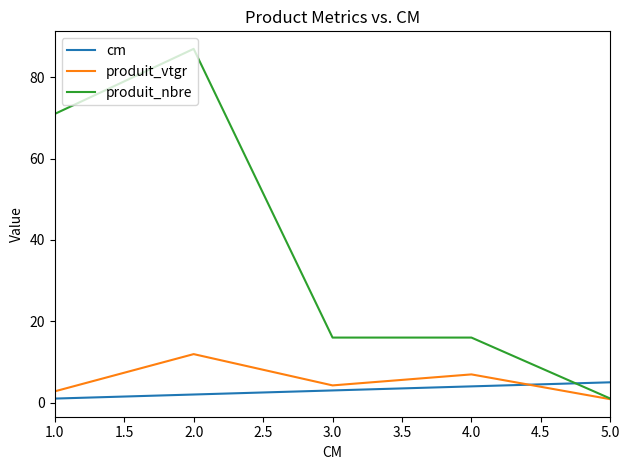

Which series ends up on top after the final intersection of cm and produit_nbre?

cm